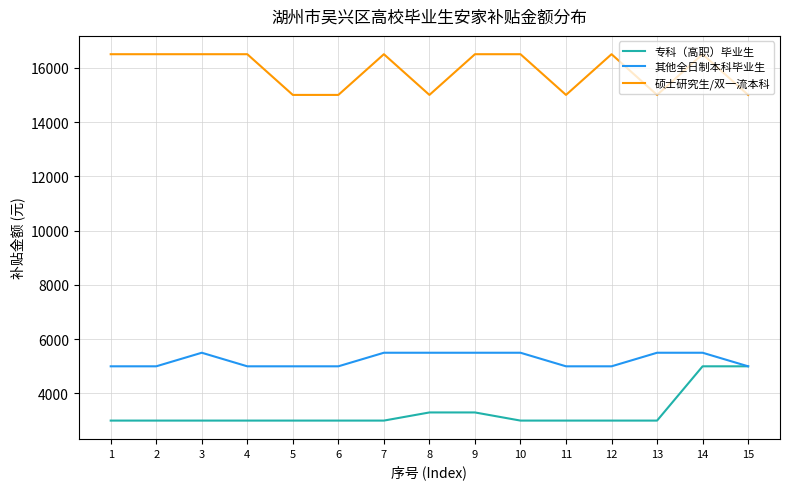

How many distinct data groups are displayed?

3